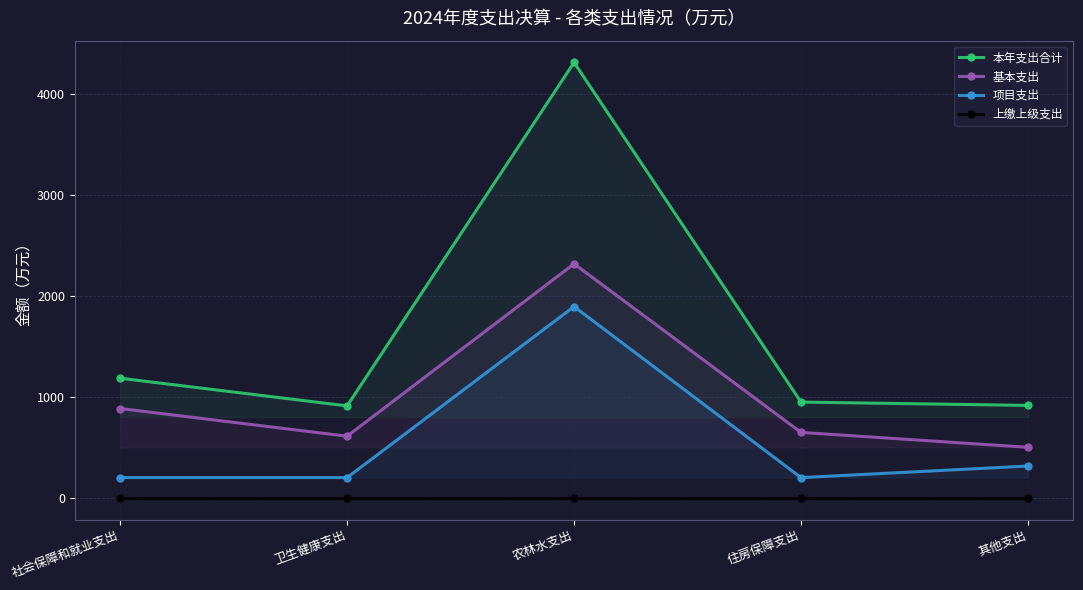

Is it true that 本年支出合计 equals 1625.0 at 社会保障和就业支出?

False